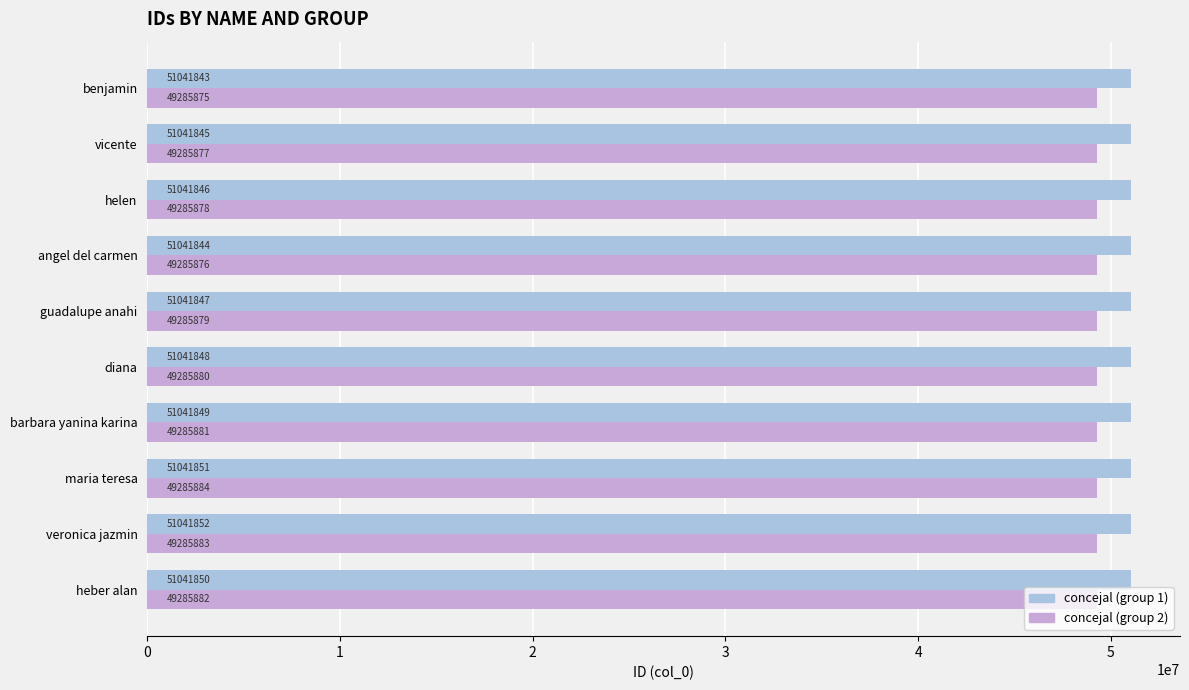

Between maria teresa and guadalupe anahi, which series saw the biggest shift?

concejal (group 2)